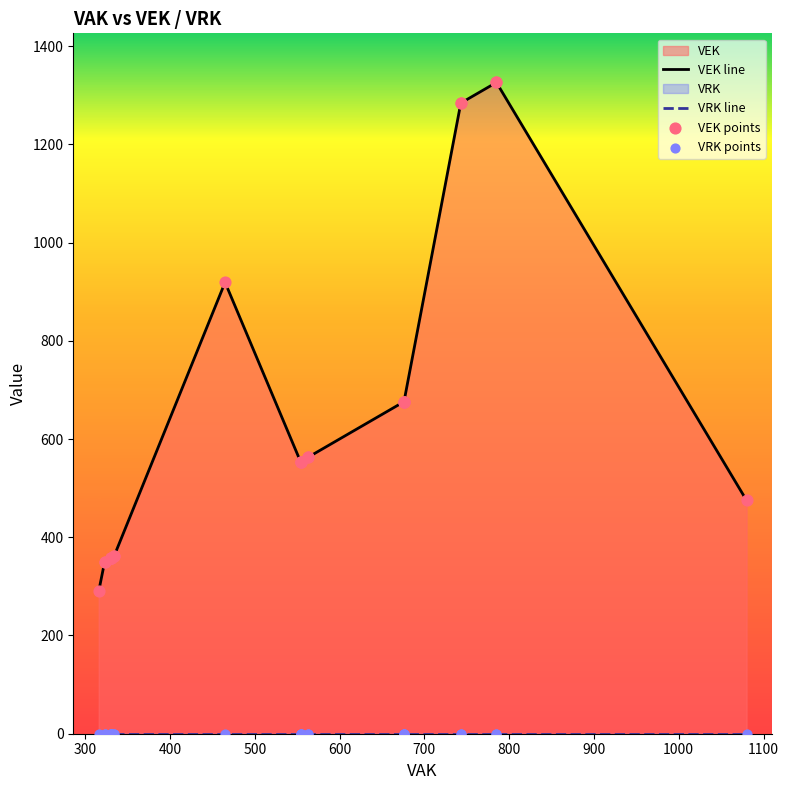

Which series contains the lowest Y value?

VRK line